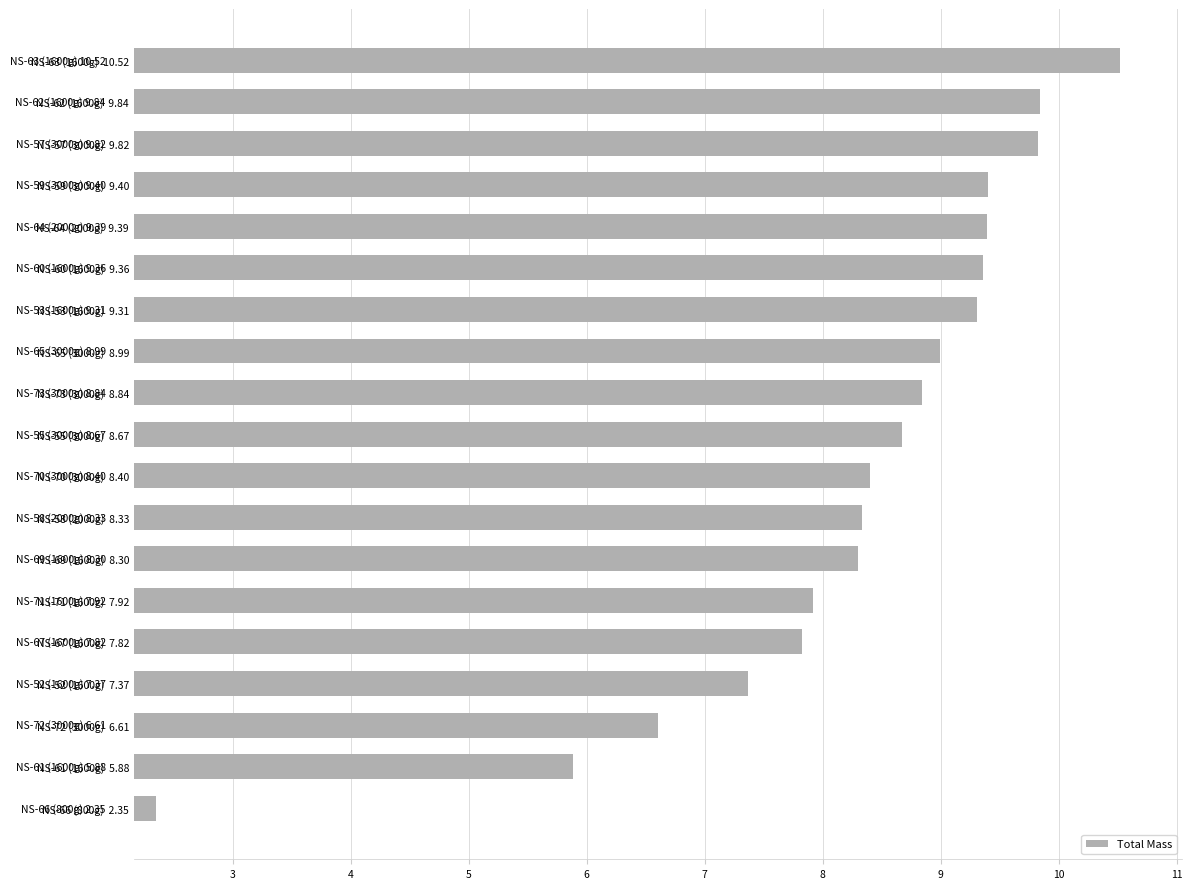

Is it true that the value at NS-52 (1600g)  7.37 is 7.4?

True